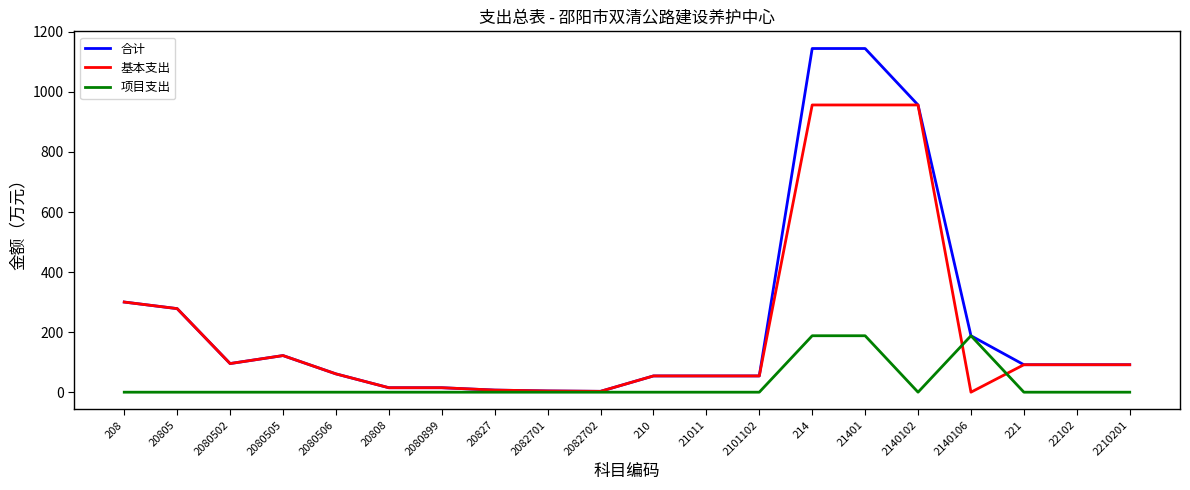

What is the difference between the highest and lowest values at 2101102?

54.1